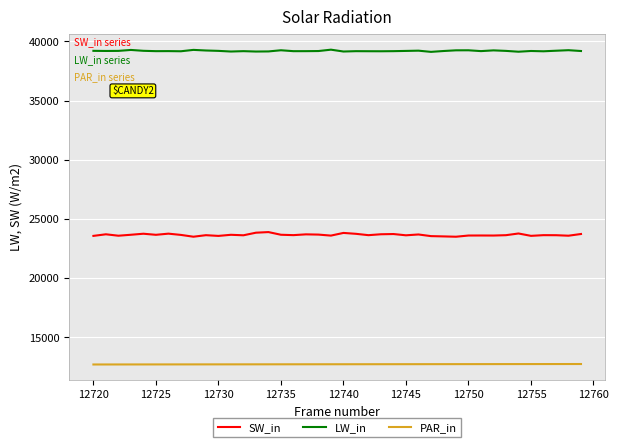

Which series has the largest total across all categories?

LW_in